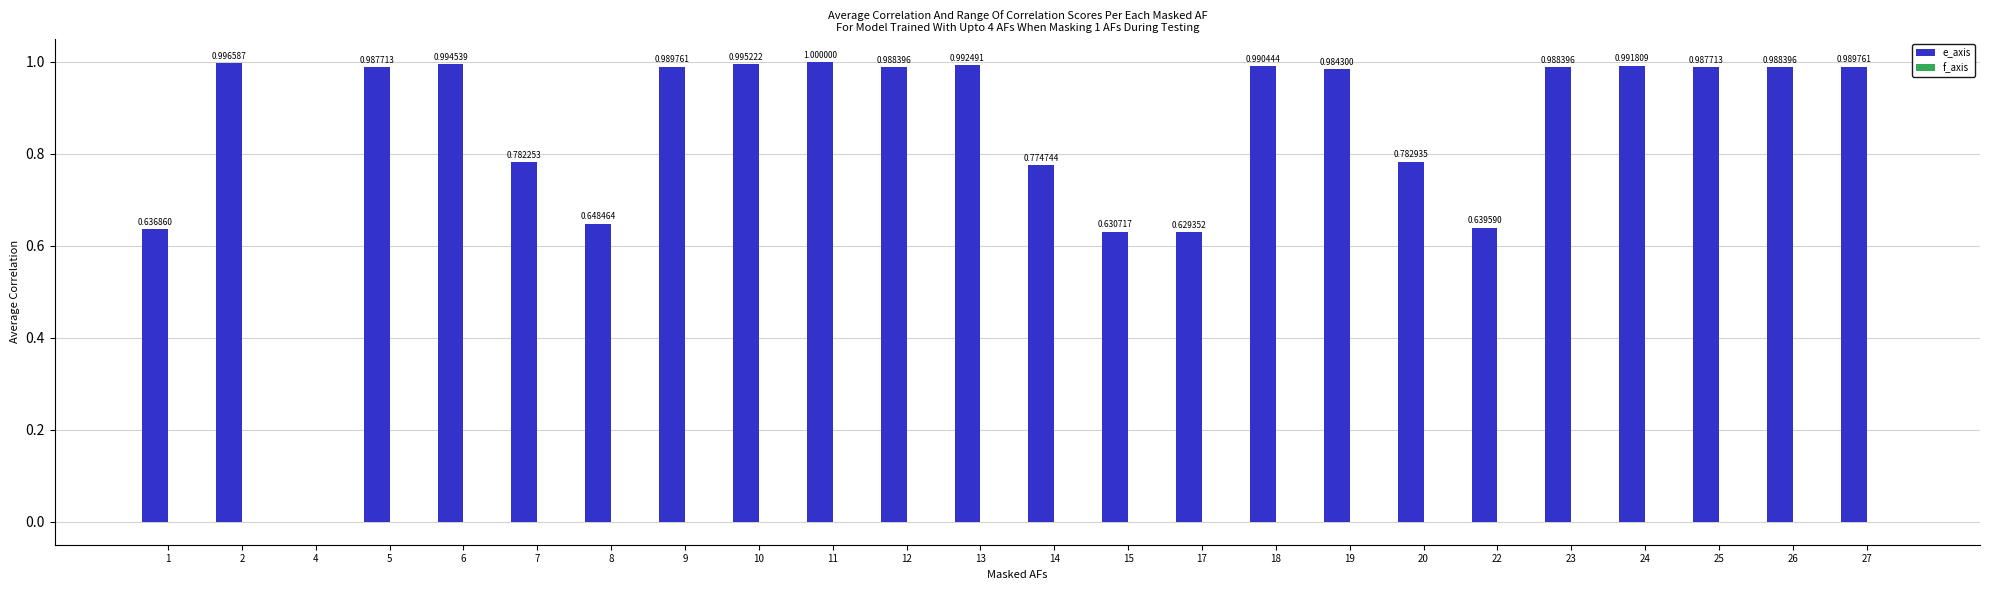

What is the sum of the values at 2 and 25?

2.0